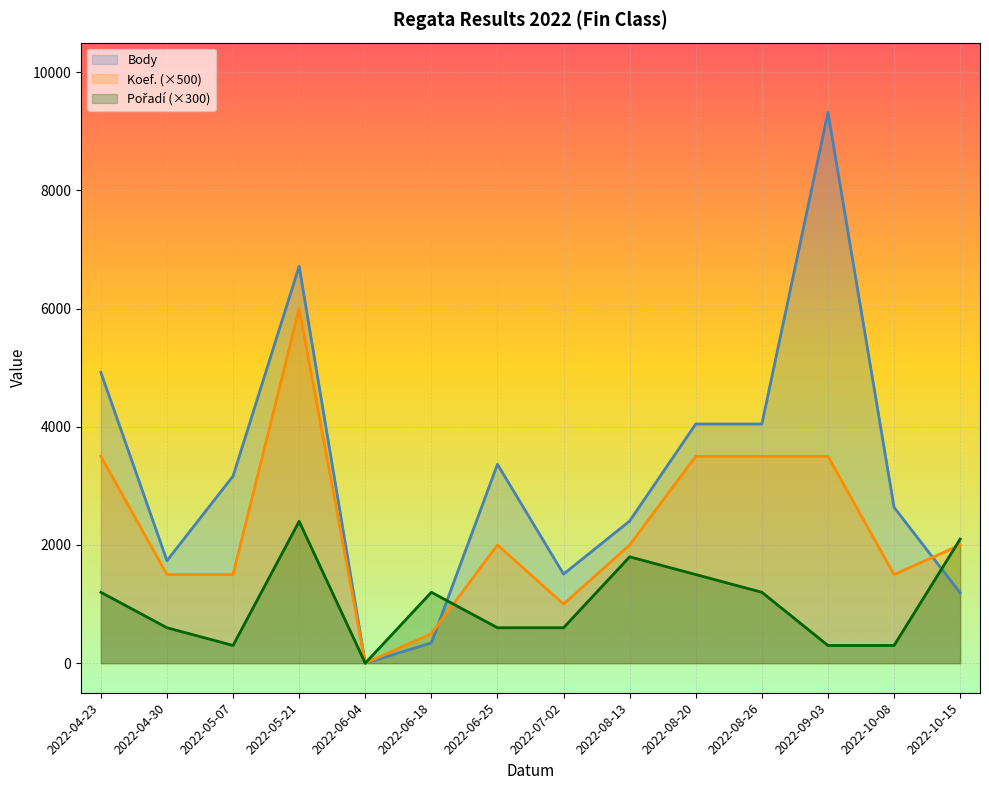

Is it true that Pořadí equals 1032 at 2022-04-30?

False